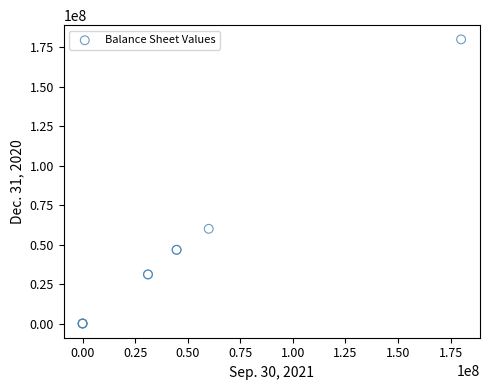

What Y value in the scatter plot is closest to 90000000?

60000000.0